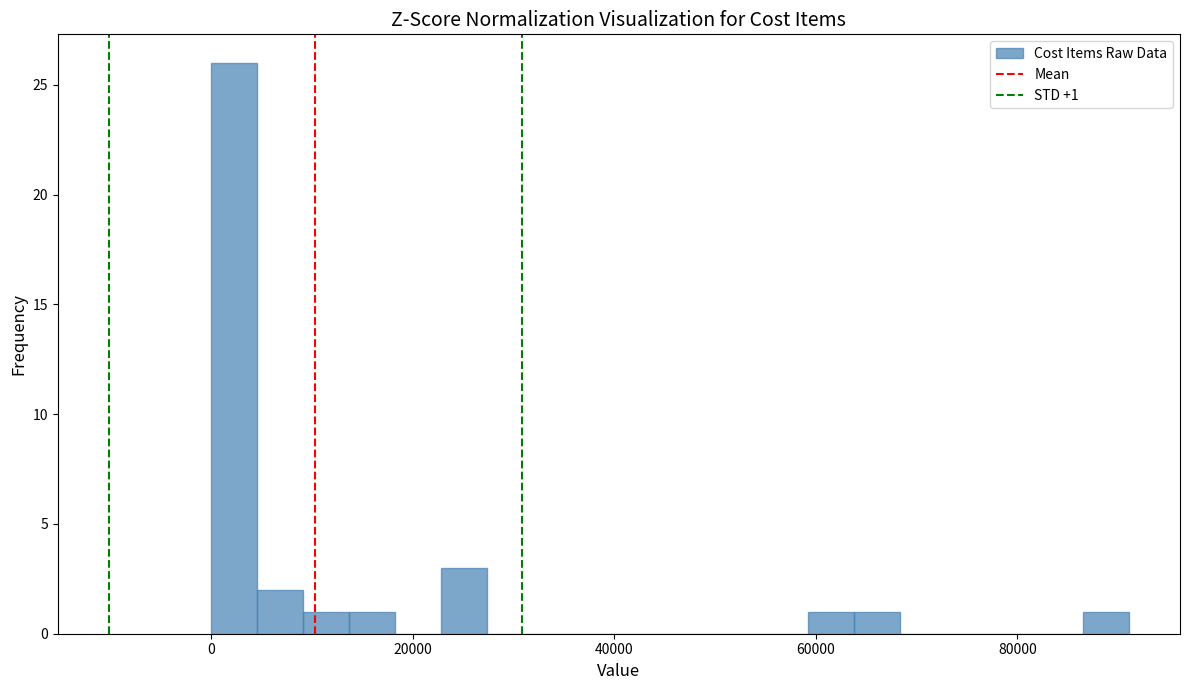

Around what value on the x-axis is the tallest bar? Give the approximate position of its centre, as read against the axis.

2000